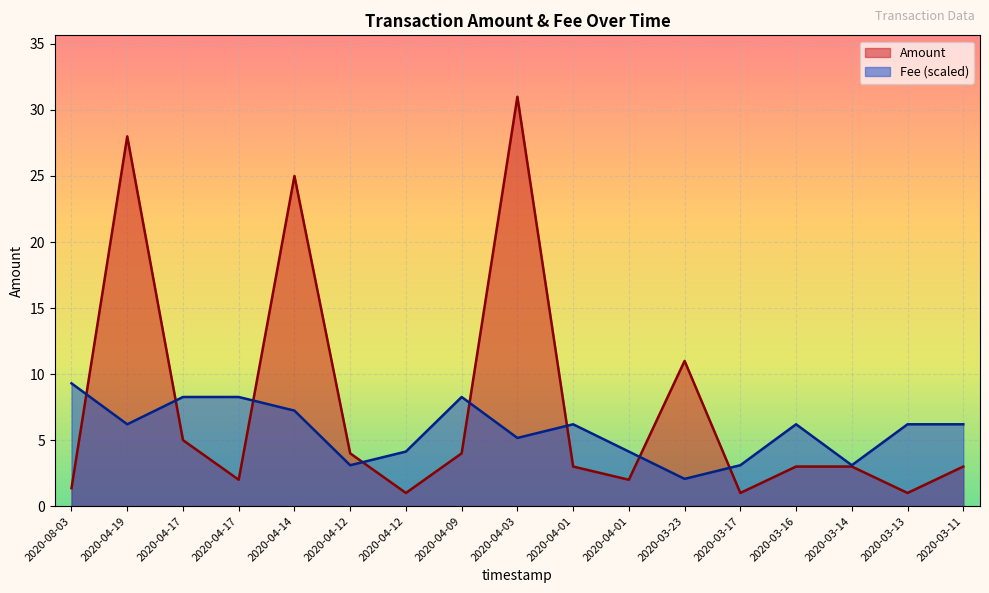

Where does the Fee series first go above 6?

2020-08-03